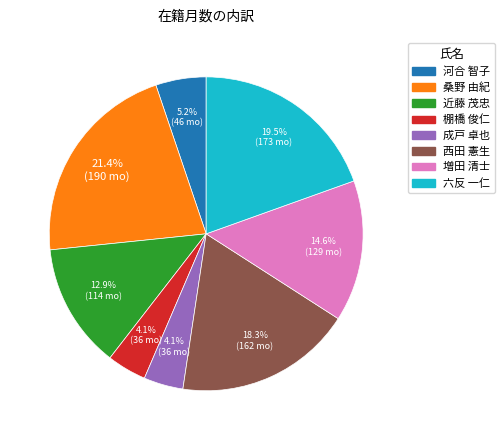

To the nearest percent, what percentage of the pie is 成戸 卓也?

4%